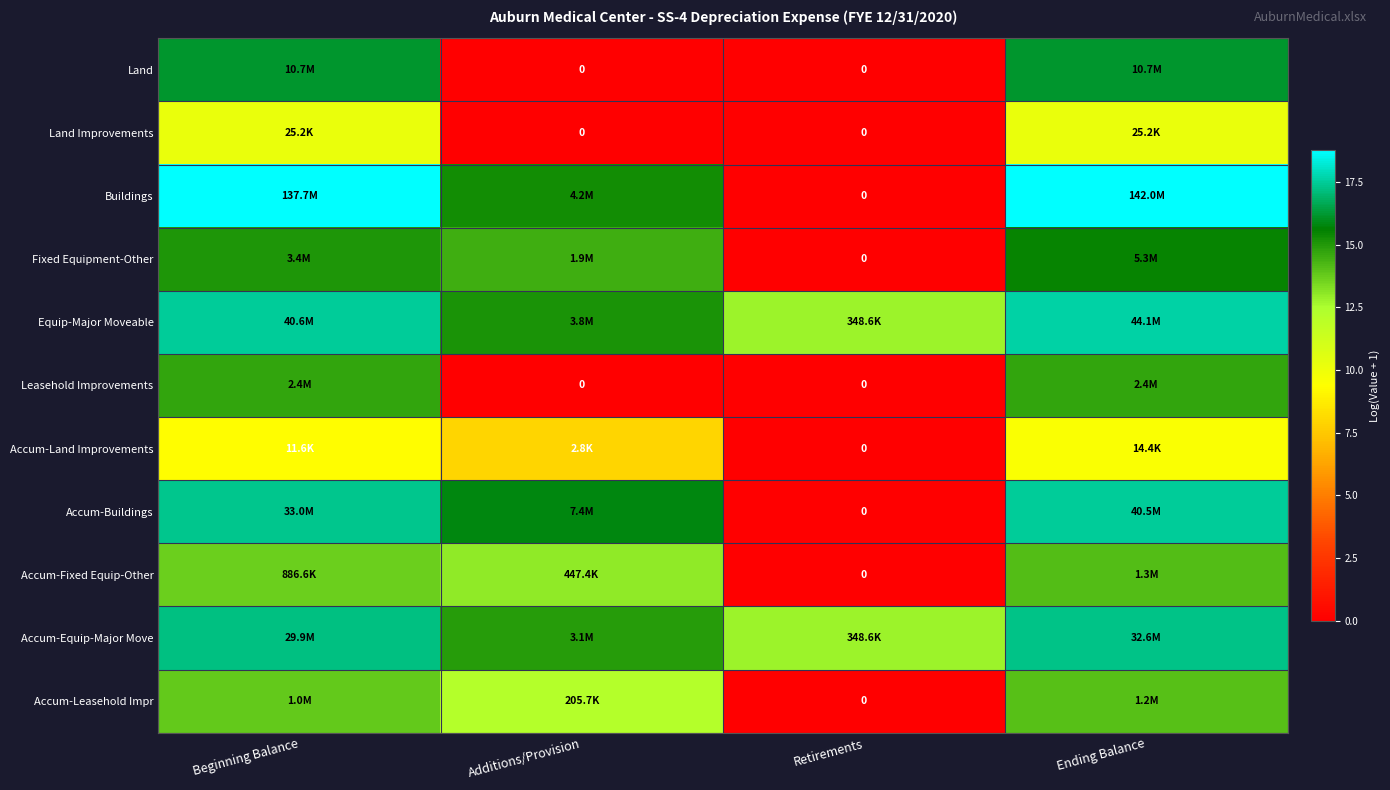

Which label corresponds to the smallest value in the chart?

Additions/Provision